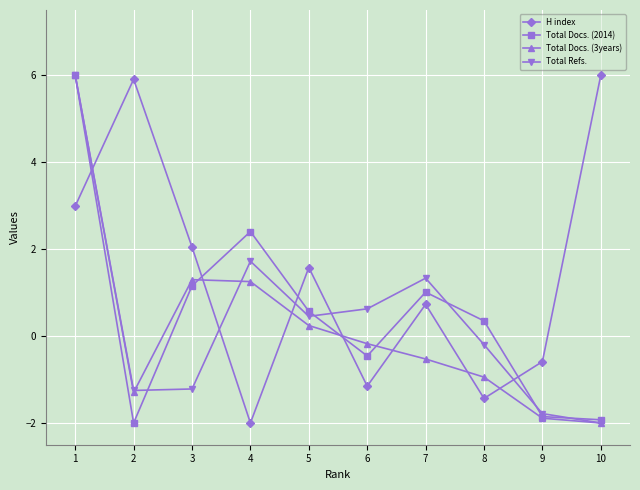

The value of Total Docs. (2014) at 9 is -1.3. True or false?

False